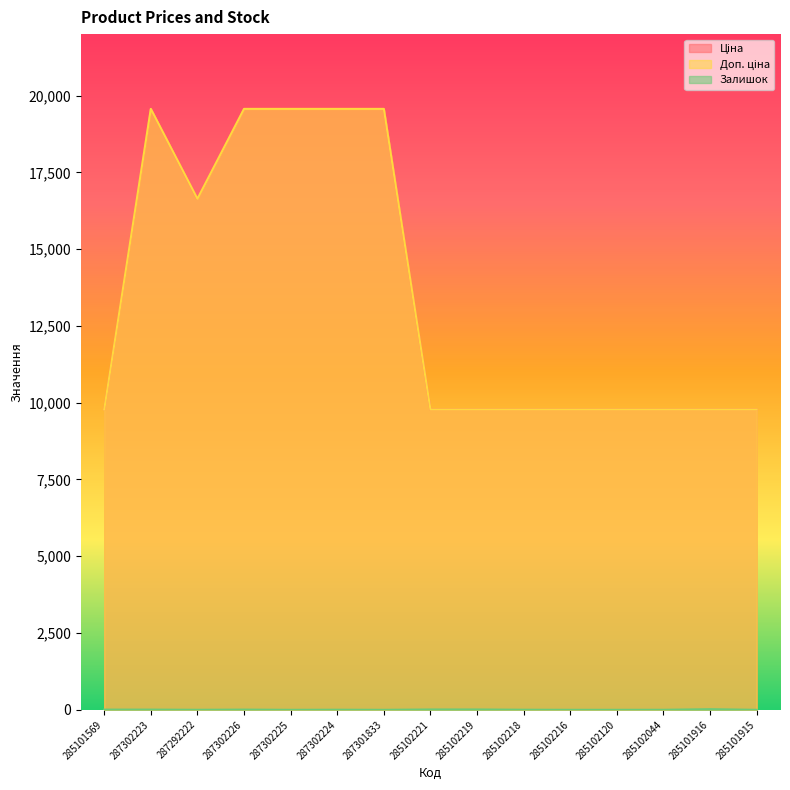

At which category does Доп. ціна reach its first local valley?

287292222